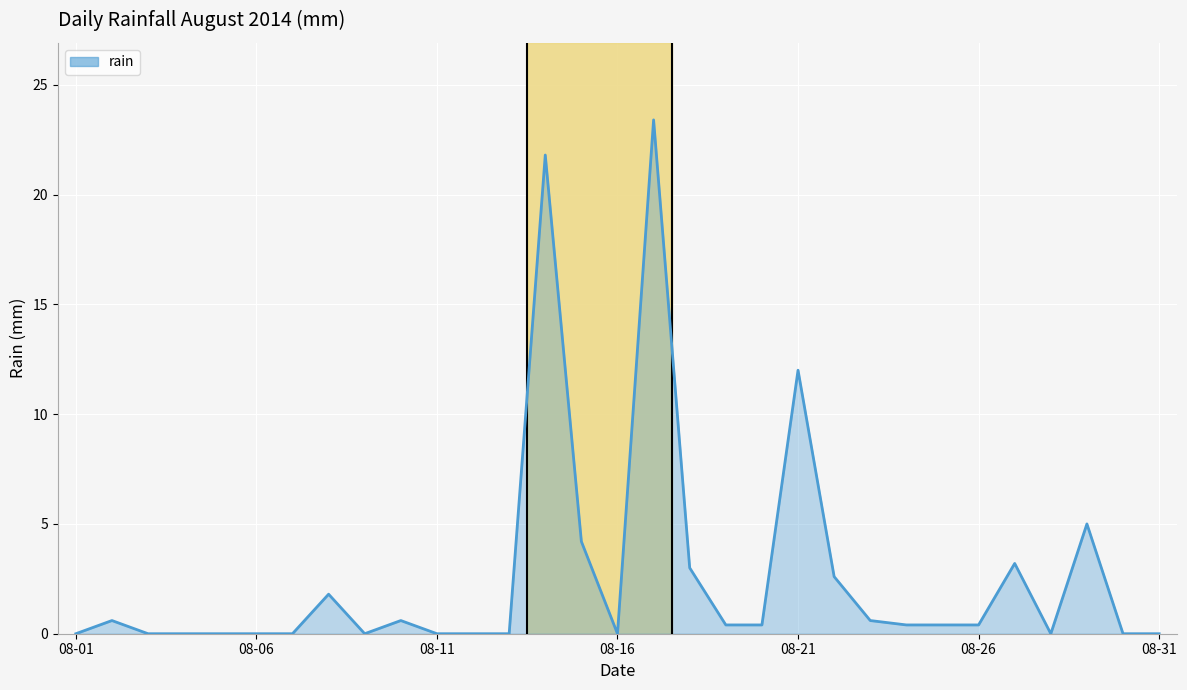

True or false: there are more than 2 points higher than both neighbors.

True